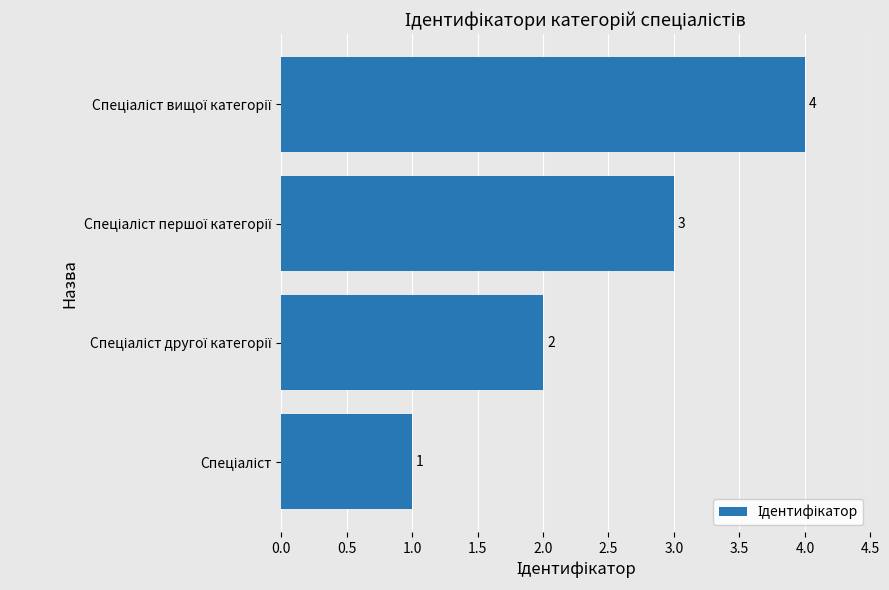

What is the sum of all values?

10